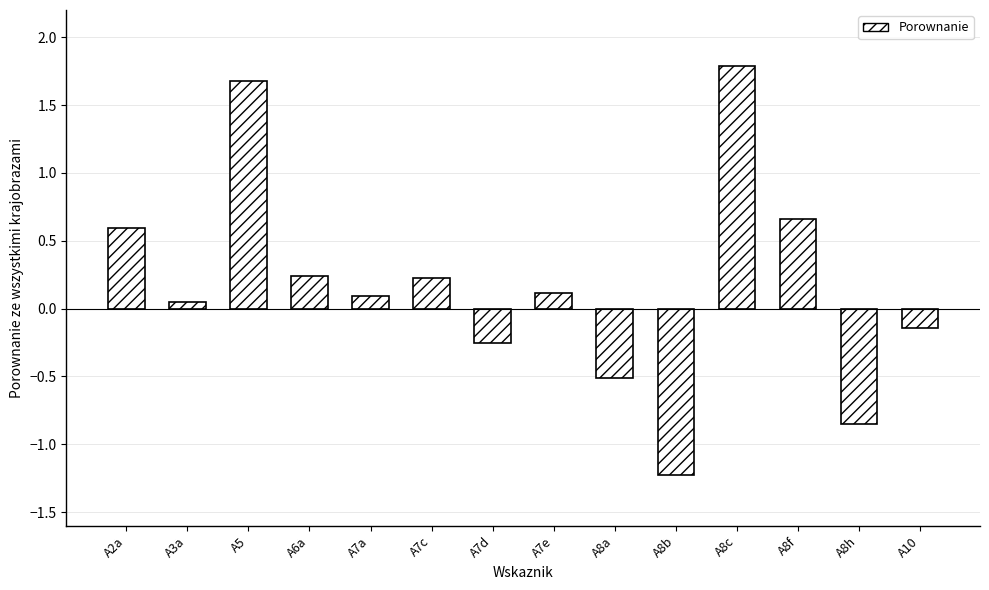

How many categories are shown in the chart?

14